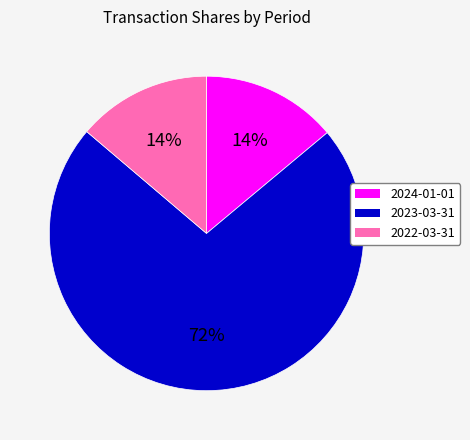

Is there a majority slice in this chart?

Yes